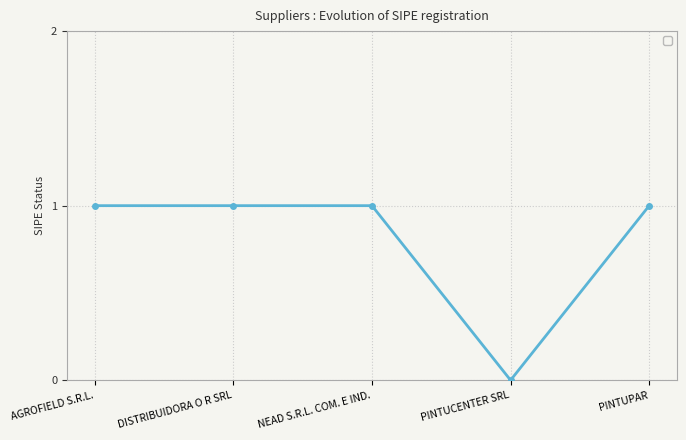

The value at PINTUPAR is 1. True or false?

True